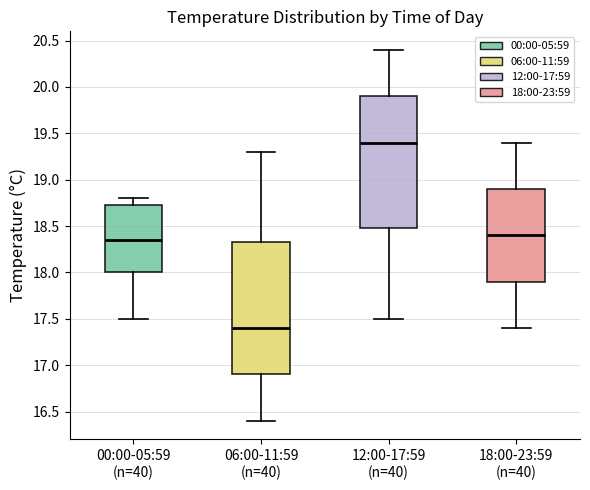

Reading left to right, read every box against the y-axis: the position of its median line, the range the box covers, and the ends of its whiskers. The values are not printed on the chart, so give them approximately, as read against the axis.

00:00-05:59 (n=40): median 18.35, box 18.00 to 18.75, whiskers 17.50 to 18.80
06:00-11:59 (n=40): median 17.40, box 16.90 to 18.35, whiskers 16.40 to 19.30
12:00-17:59 (n=40): median 19.40, box 18.50 to 19.90, whiskers 17.50 to 20.40
18:00-23:59 (n=40): median 18.40, box 17.90 to 18.90, whiskers 17.40 to 19.40